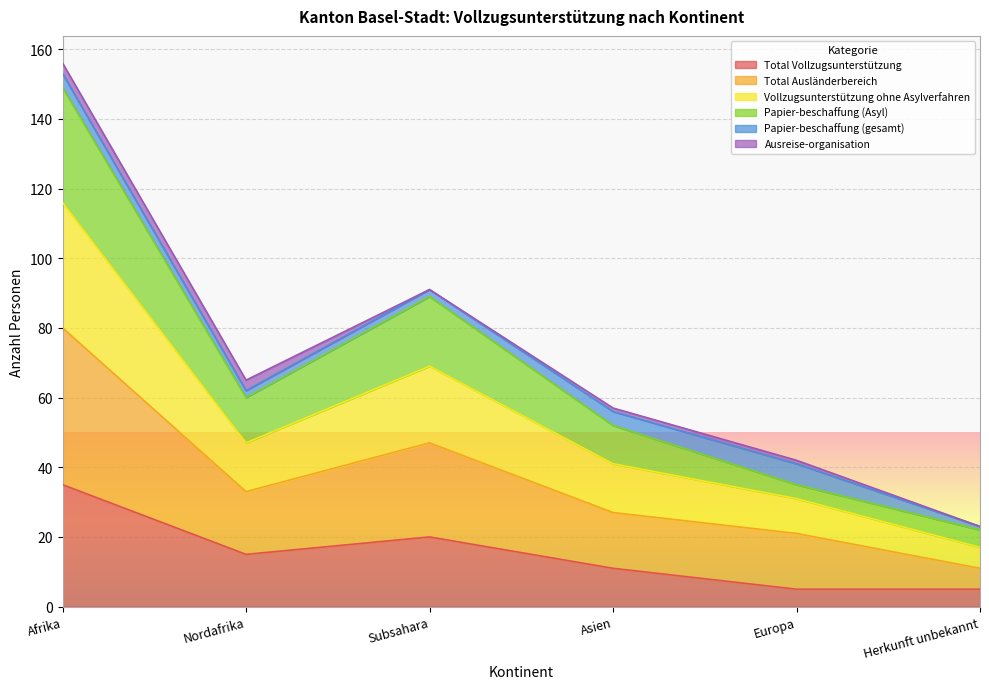

At how many categories does at least one series exceed 77?

2